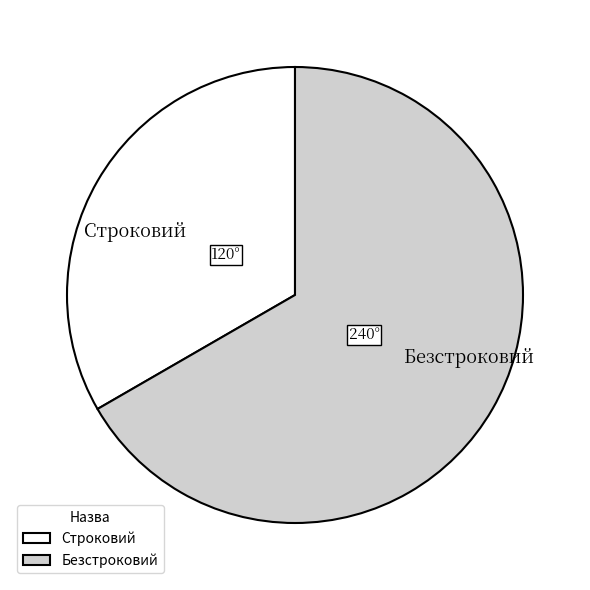

Approximately how many times larger is the value at Безстроковий compared to Строковий?

2.0